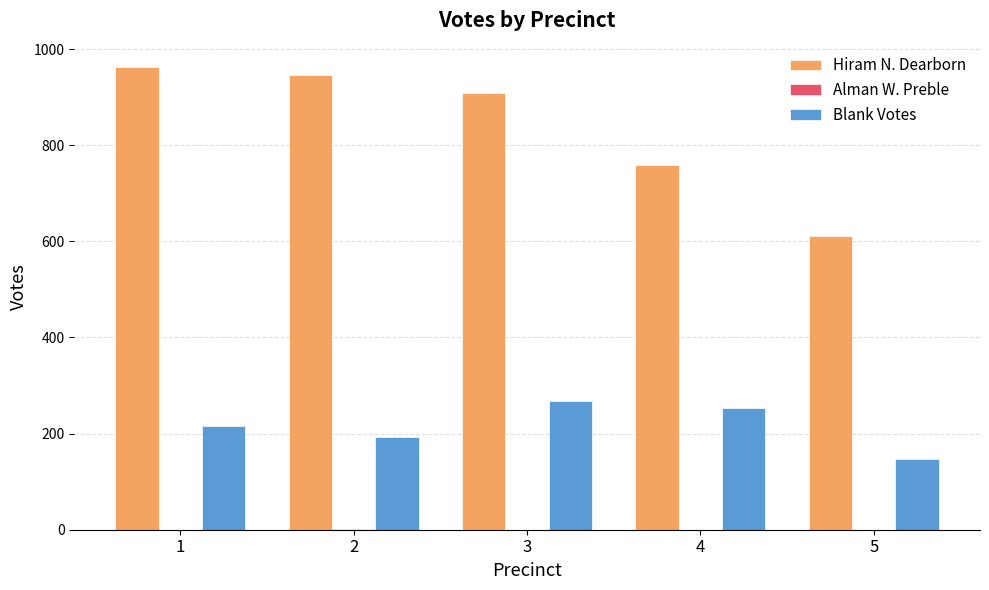

What is the sum of all Blank Votes values?

1076